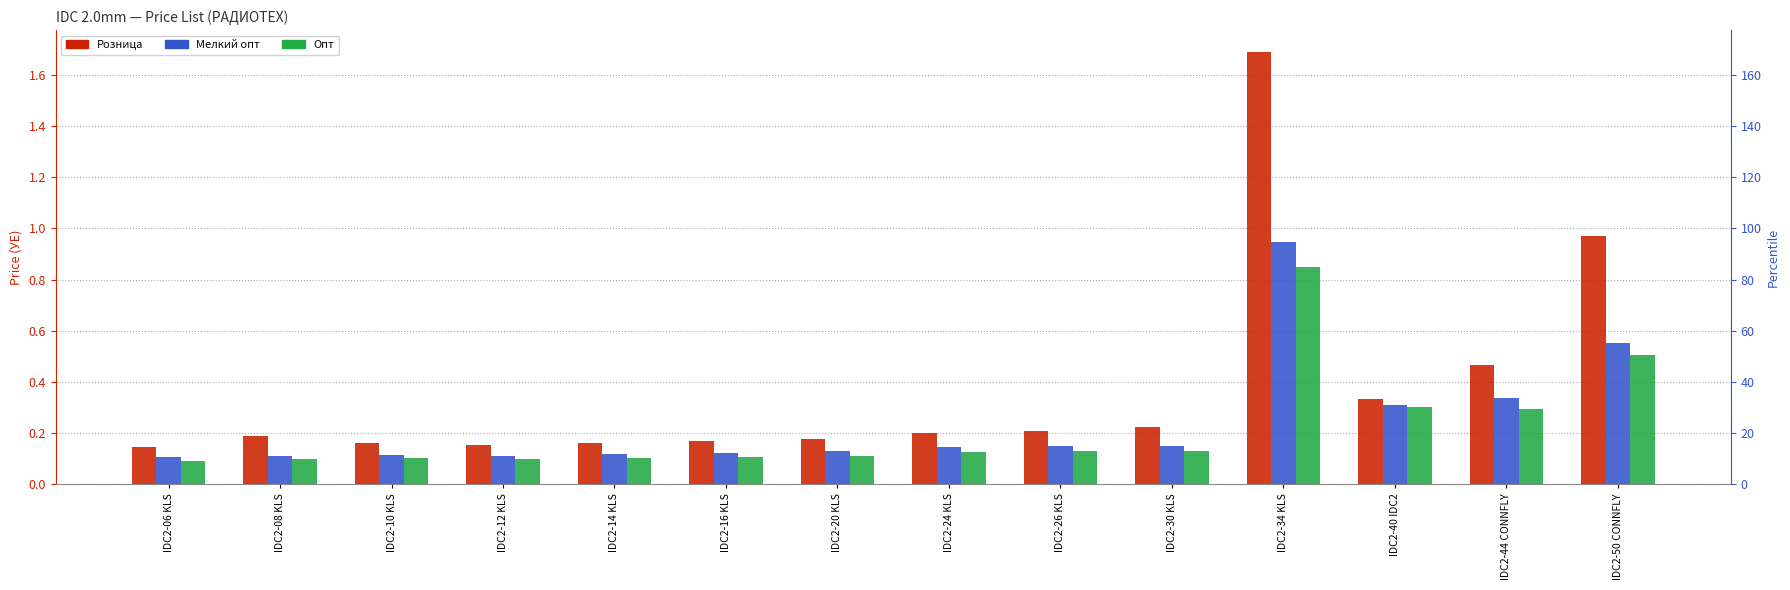

Reading right to left, transcribe all the data shown in this chart.

Розница: 1.0	0.5	0.3	1.7	0.2	0.2	0.2	0.2	0.2	0.2	0.2	0.2	0.2	0.1
Мелкий опт: 0.6	0.3	0.3	0.9	0.1	0.2	0.1	0.1	0.1	0.1	0.1	0.1	0.1	0.1
Опт: 0.5	0.3	0.3	0.8	0.1	0.1	0.1	0.1	0.1	0.1	0.1	0.1	0.1	0.1